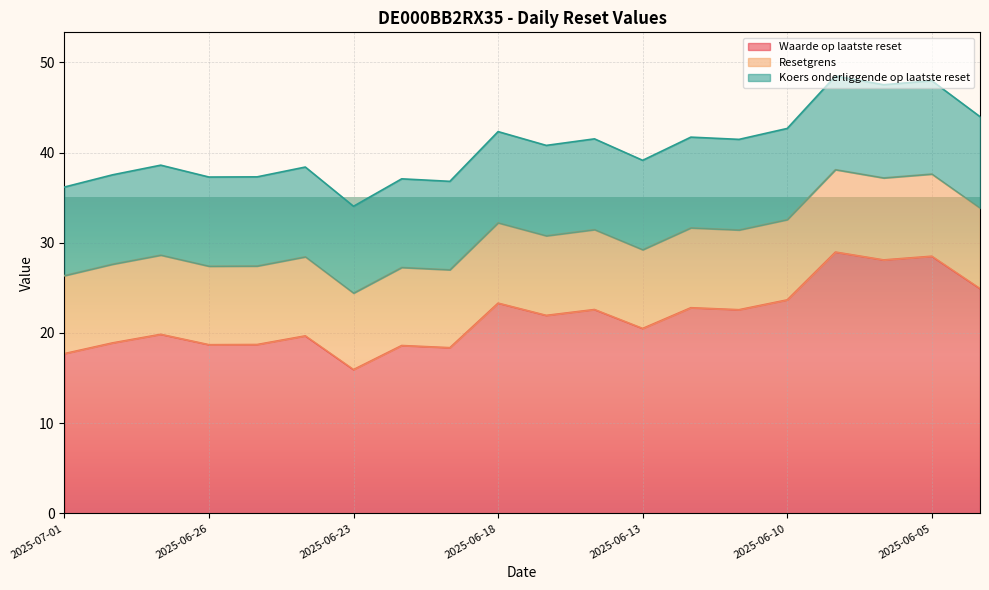

True or false: Resetgrens and Koers onderliggende op laatste reset intersect in this chart.

False